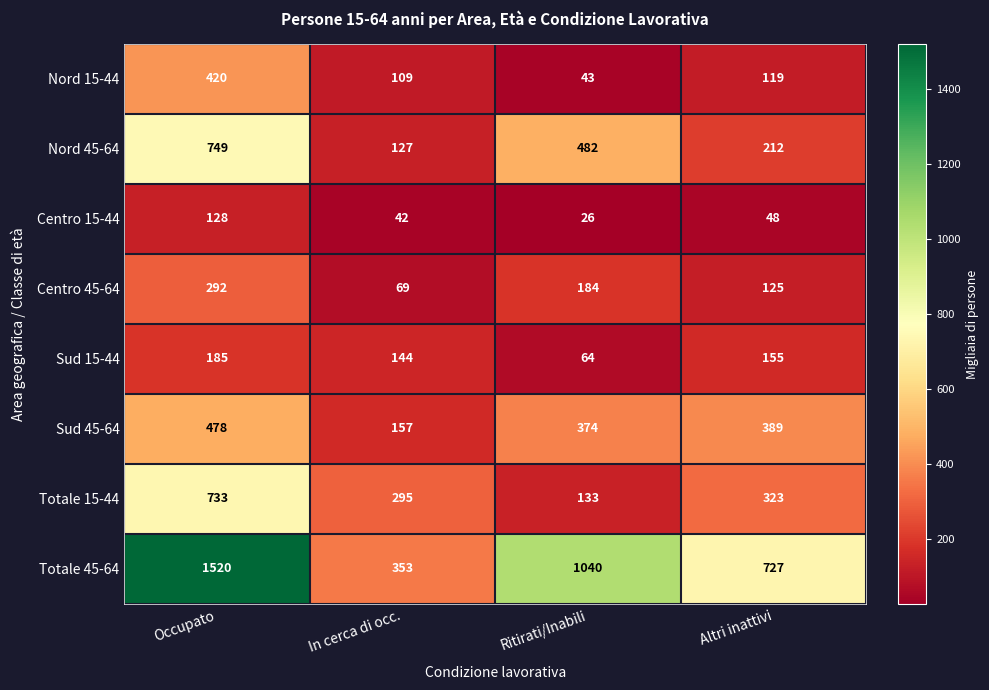

Which series has the largest total across all categories?

Totale 45-64